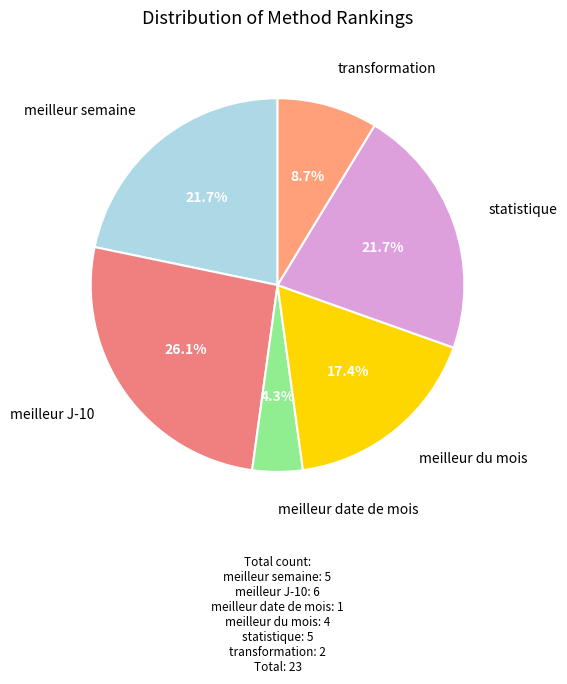

To the nearest percent, what is the average slice percentage?

17%